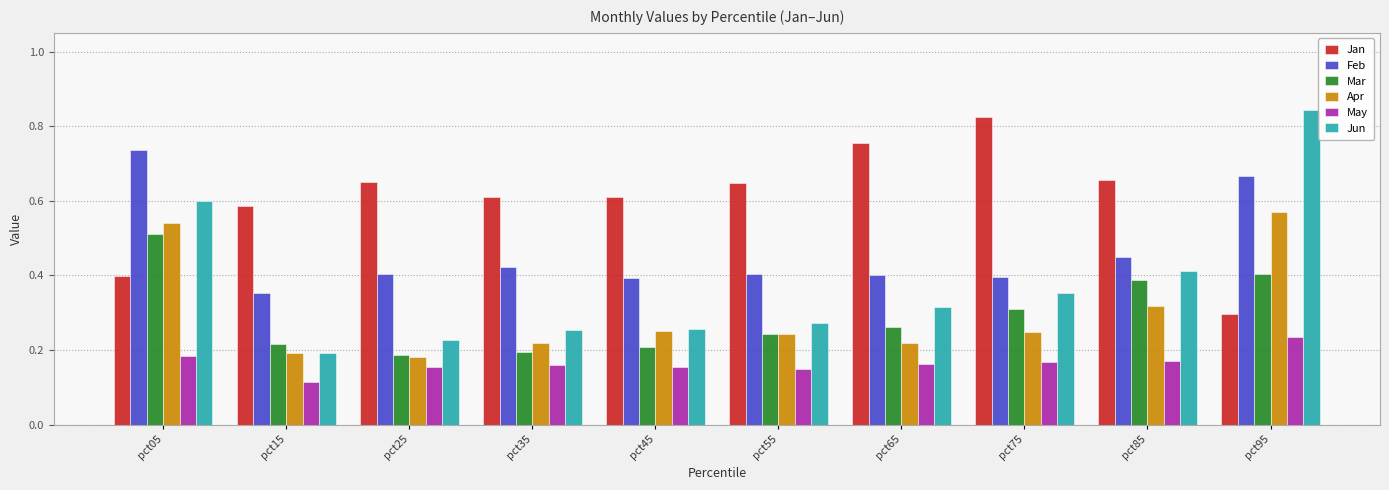

What is the sum of all Apr values?

3.0